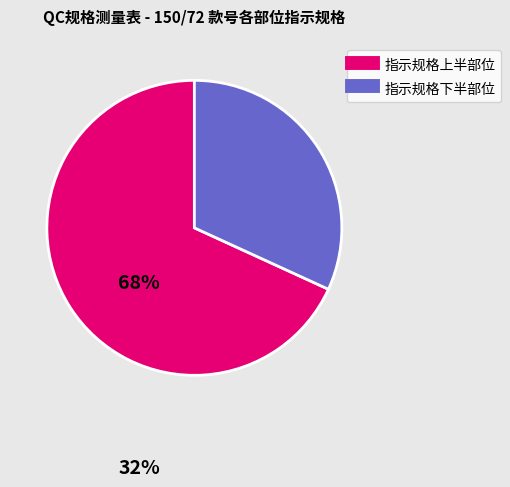

Does any single category account for the majority?

Yes